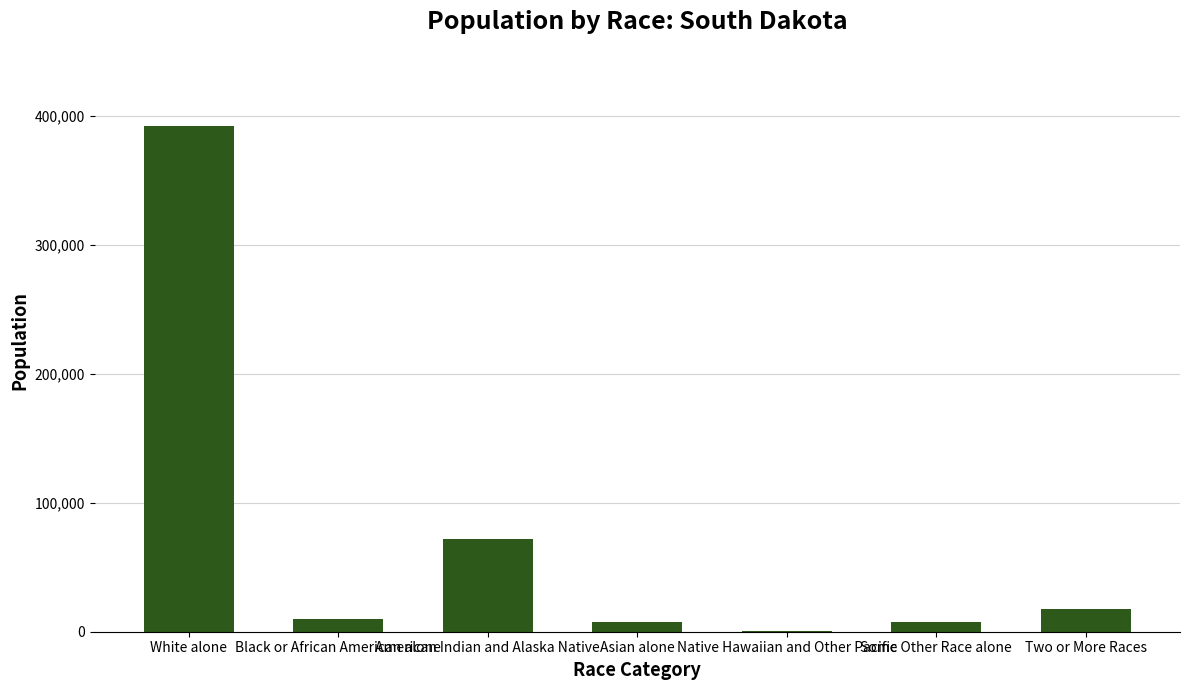

True or false: the data shows 10207 at Black or African American alone.

True